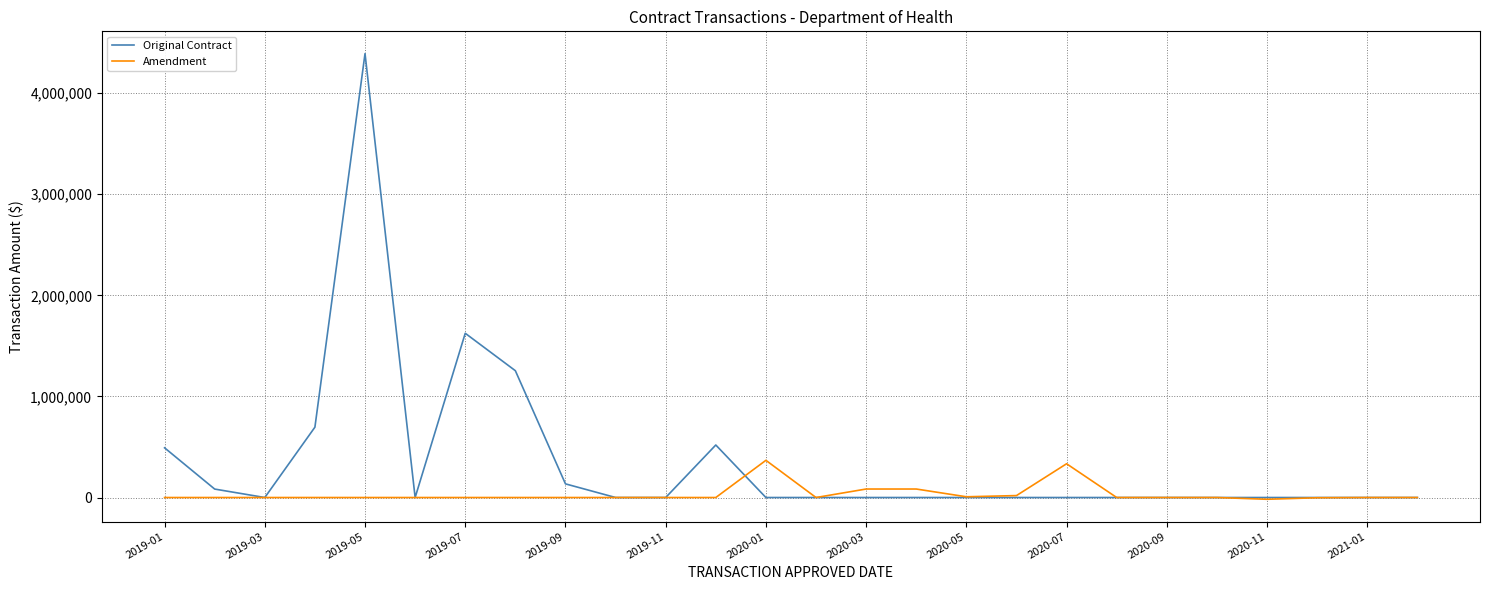

True or false: Amendment and Original Contract intersect in this chart.

True